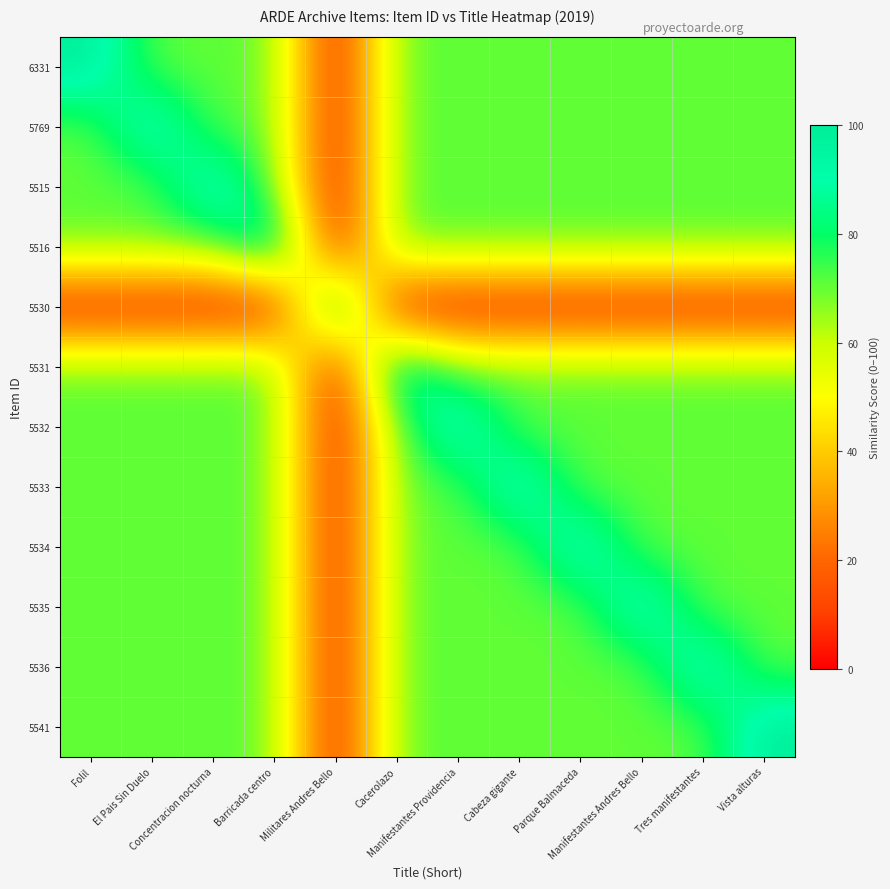

At which category is the sum across all series the highest?

Folil